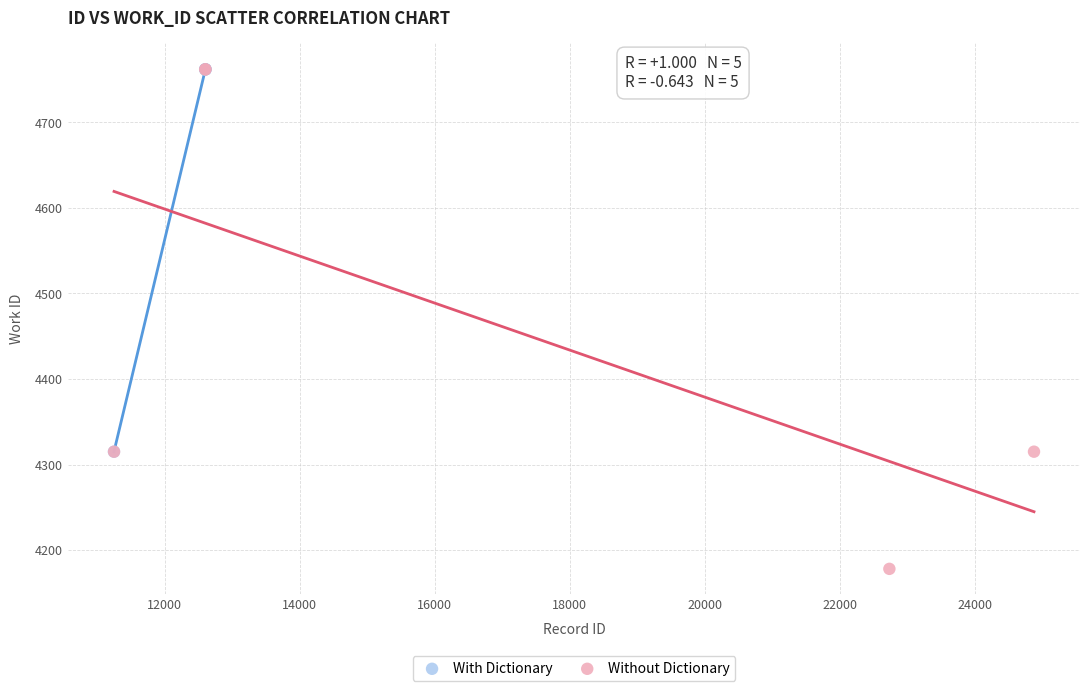

Which series has the largest Y range (max minus min)?

Without Dictionary